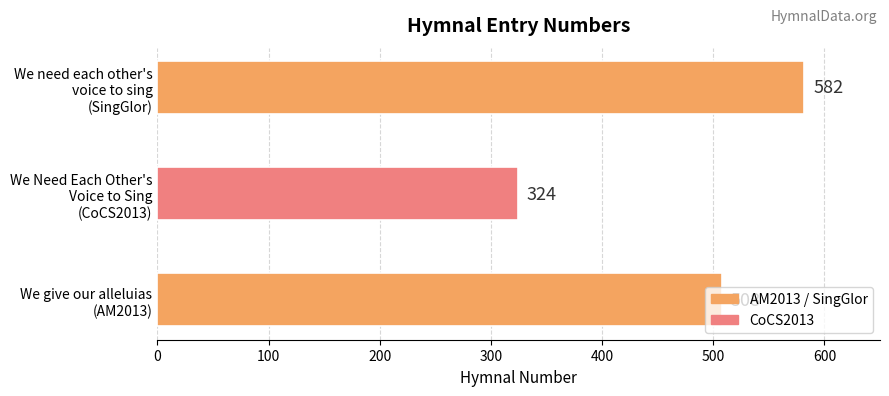

Count the values in the range 324 to 582.

3